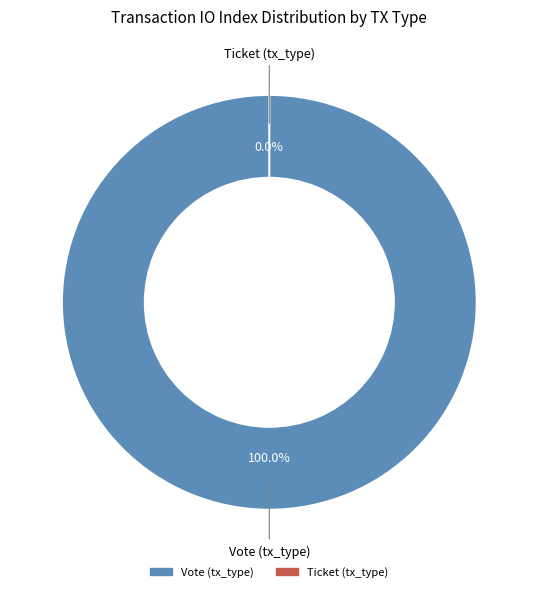

What is the change in value from Vote (tx_type) to Ticket (tx_type)?

-1